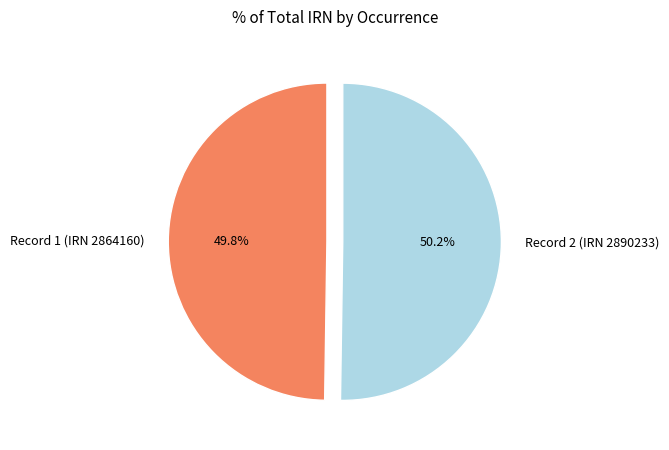

Is there any slice that represents more than half of the pie?

Yes